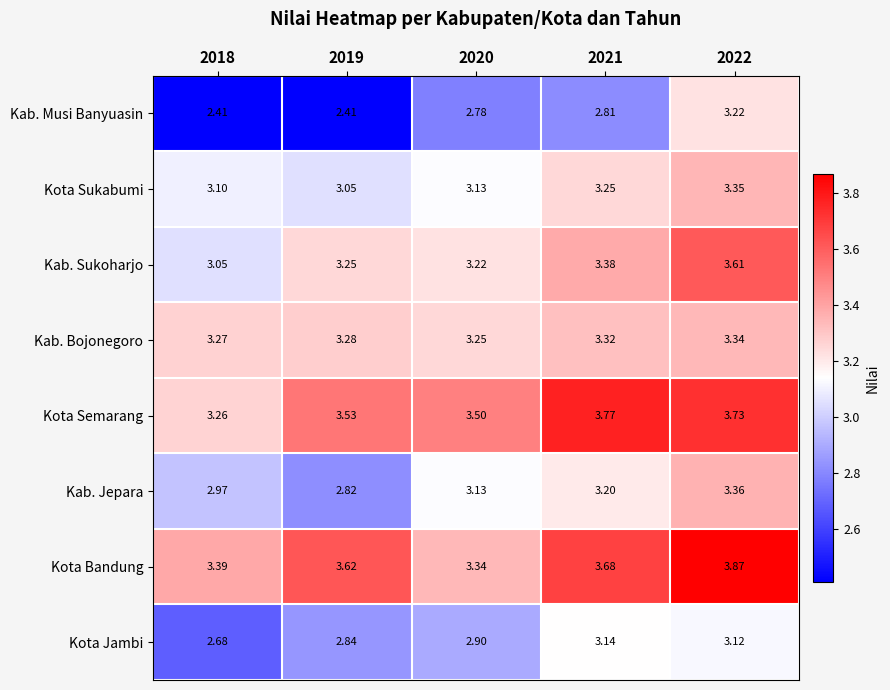

Which series has the widest spread of values?

Kab. Musi Banyuasin